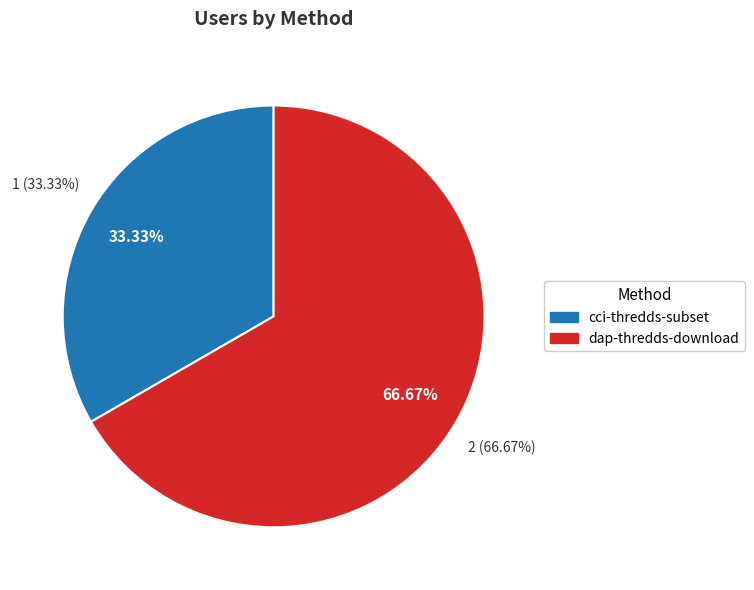

Which slice is the largest?

dap-thredds-download